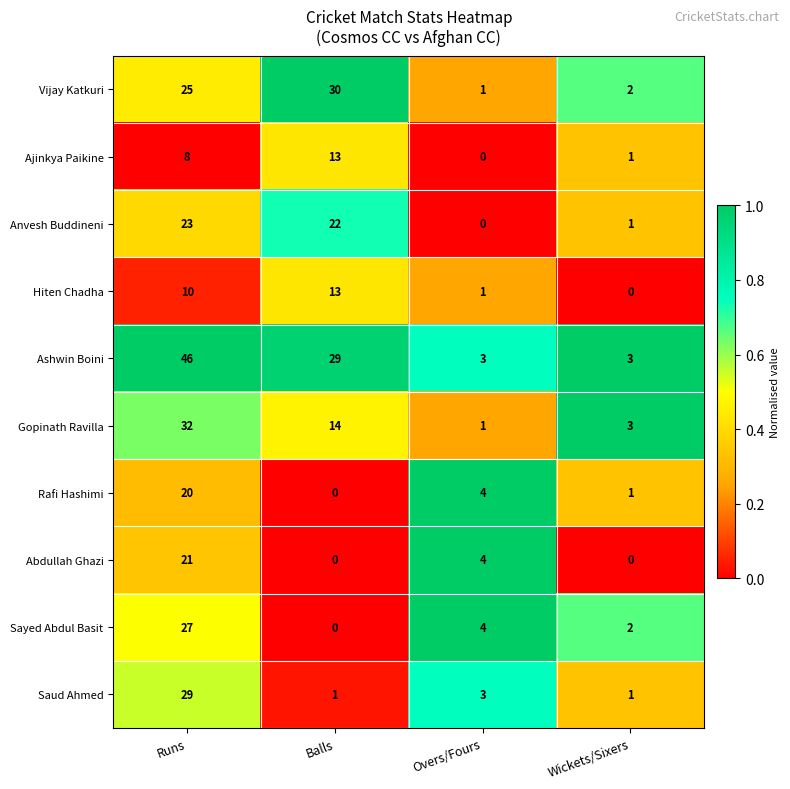

Which category has the highest value in the Rafi Hashimi series?

Runs